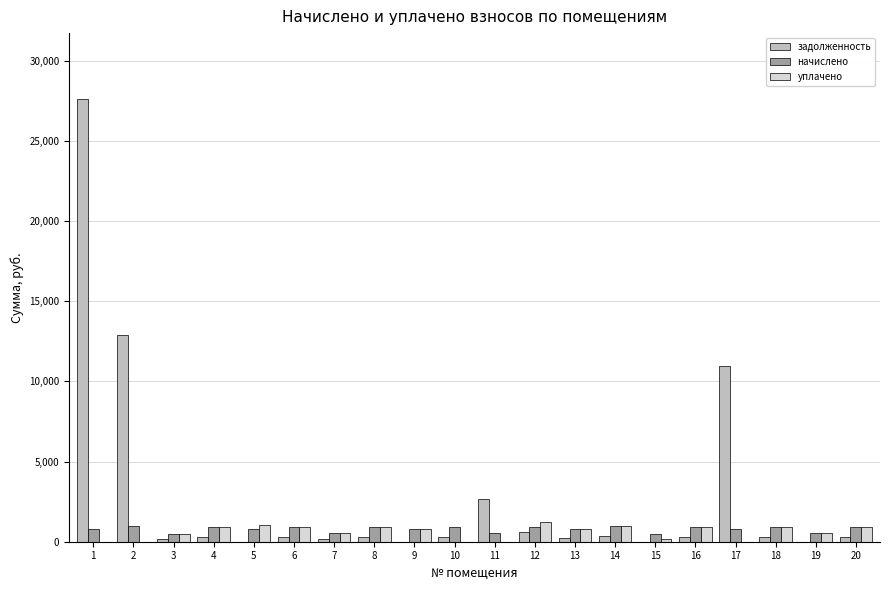

Are the bars grouped side by side (vs. stacked)?

Yes